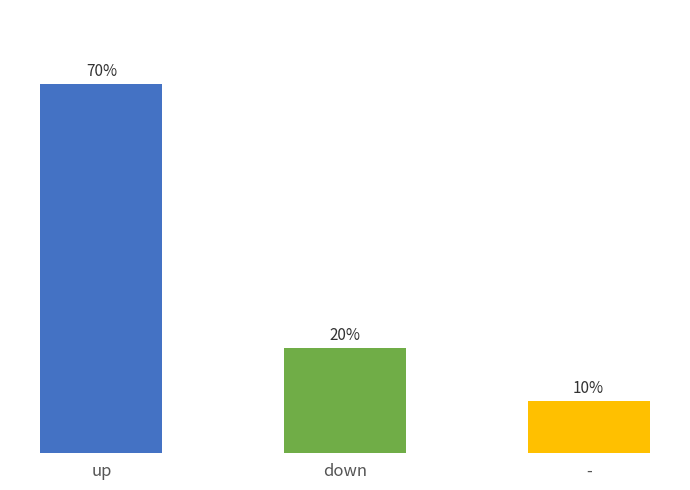

Rank the categories by value from highest to lowest.

up, down, -